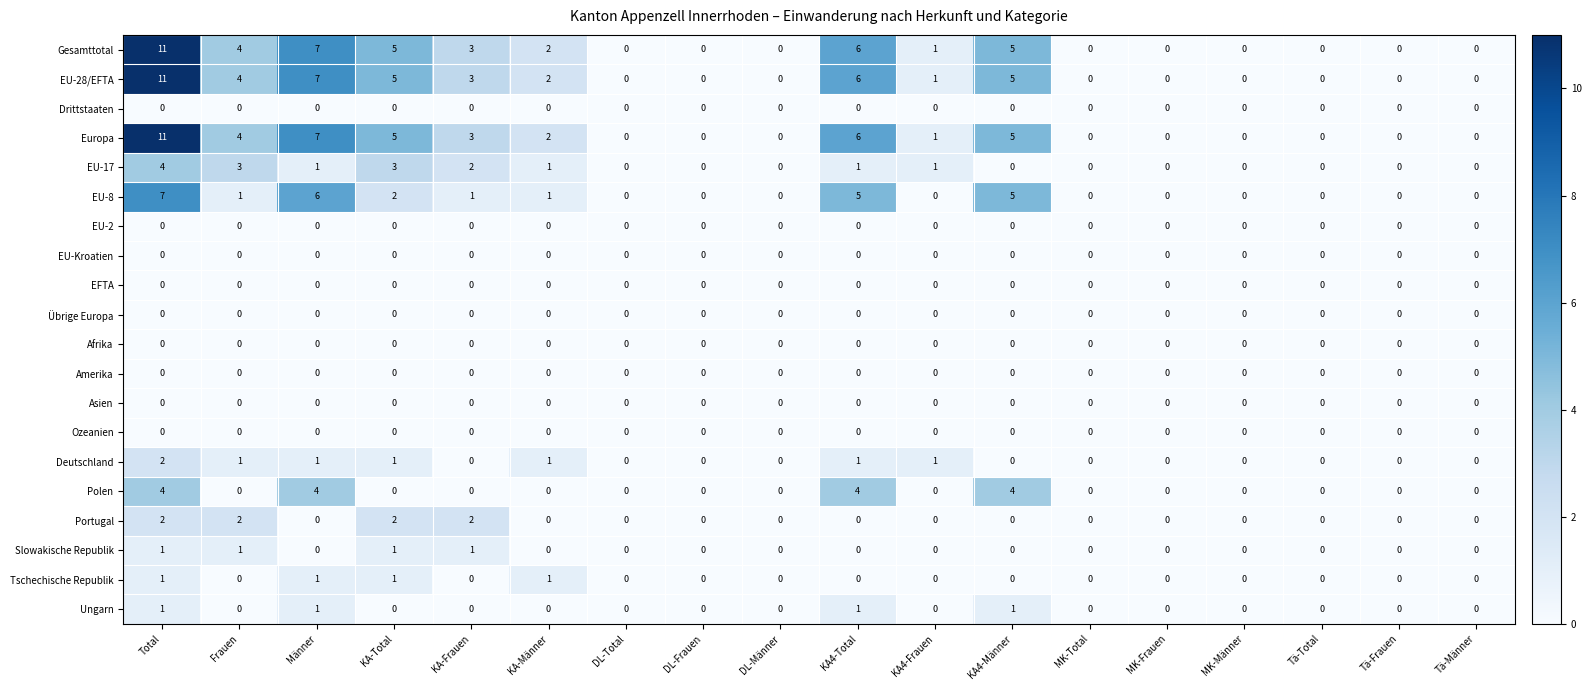

What is the greatest value displayed?

11